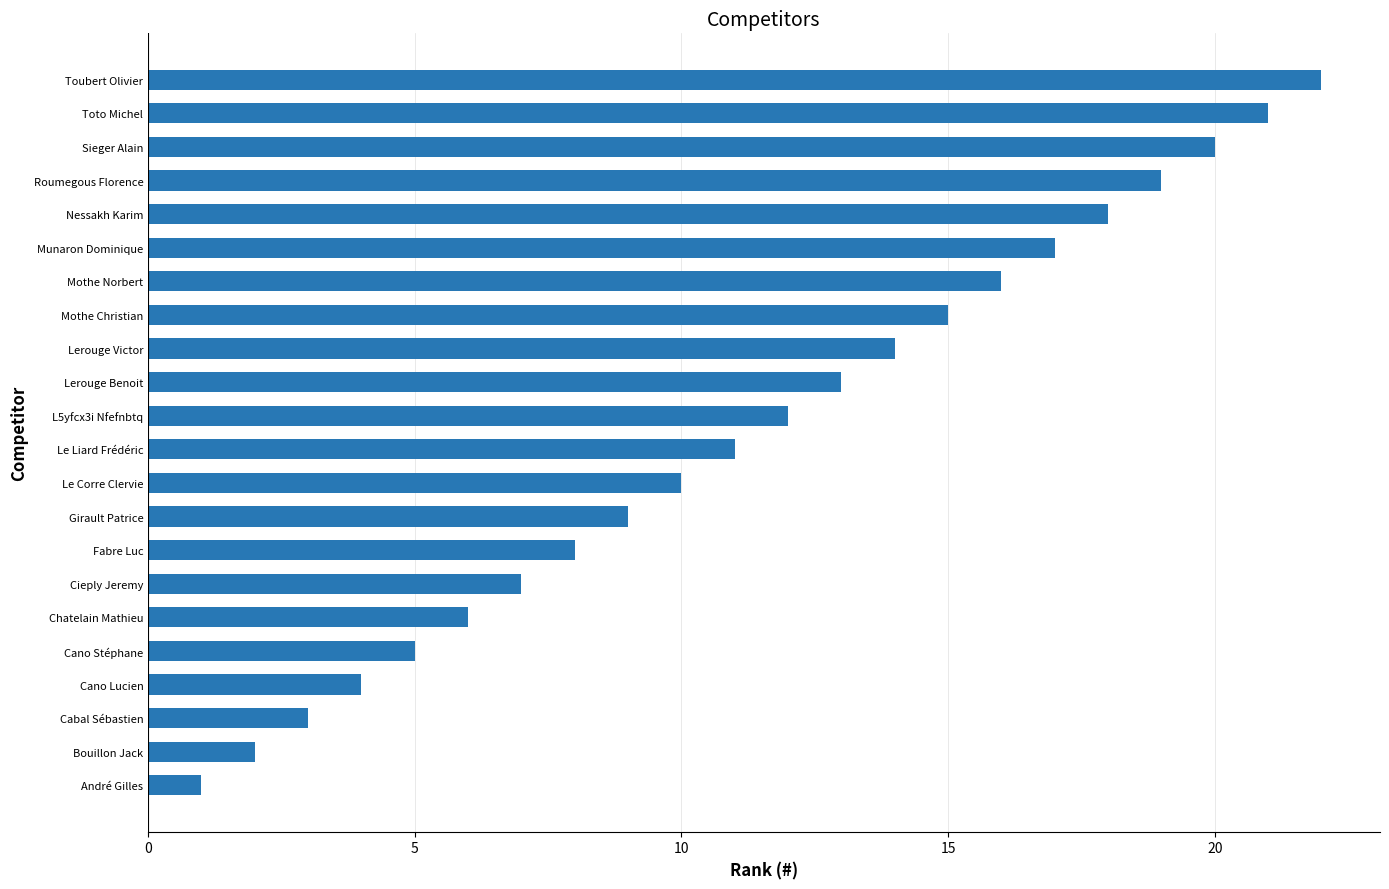

What is the change in value from Le Corre Clervie to Mothe Norbert?

+6